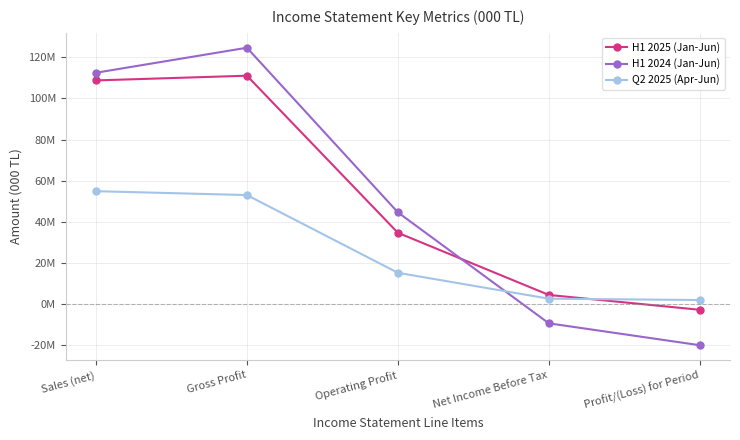

At which label is H1 2024 (Jan-Jun) closest to 52351656?

Operating Profit